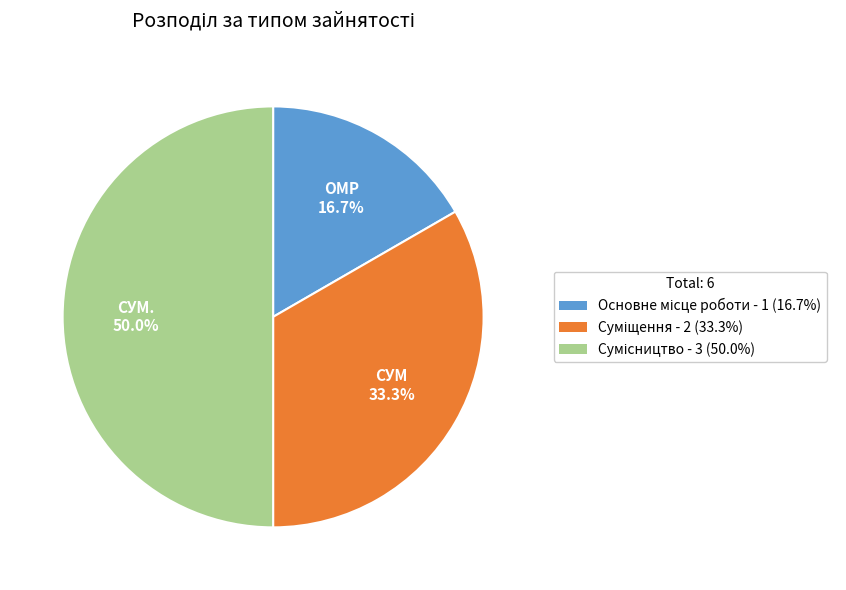

What is the change in value from Основне місце роботи to Суміщення?

+1